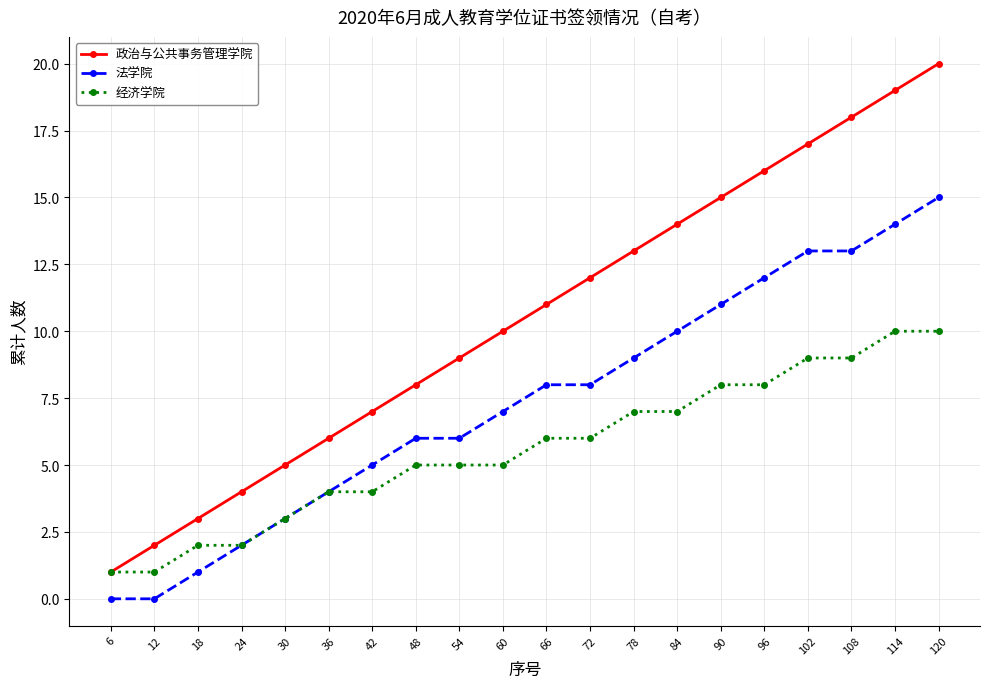

Which category has the highest value across all series?

120